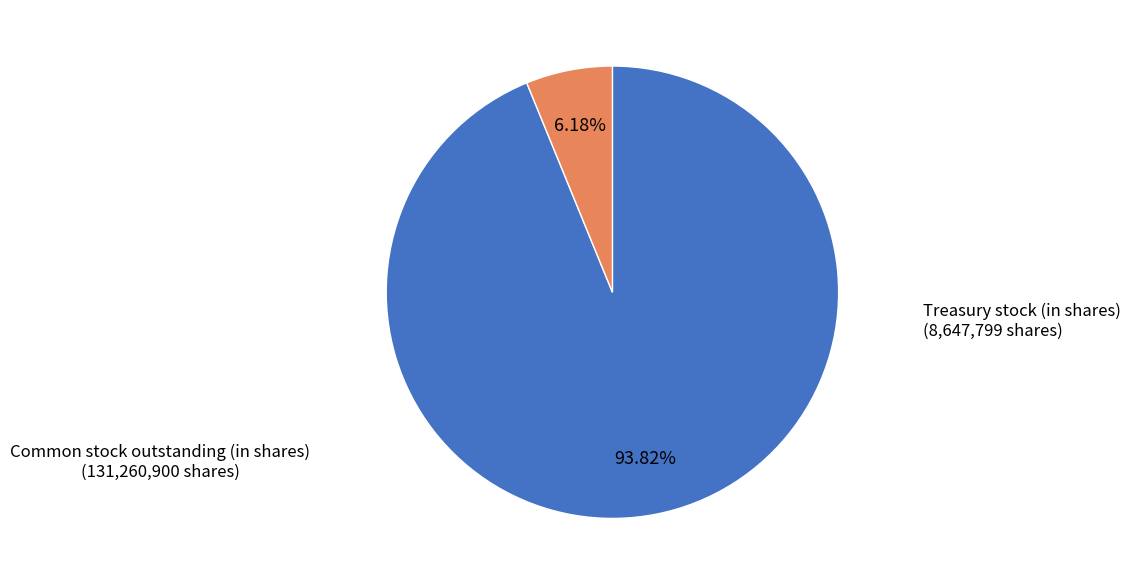

Does any single category account for the majority?

Yes